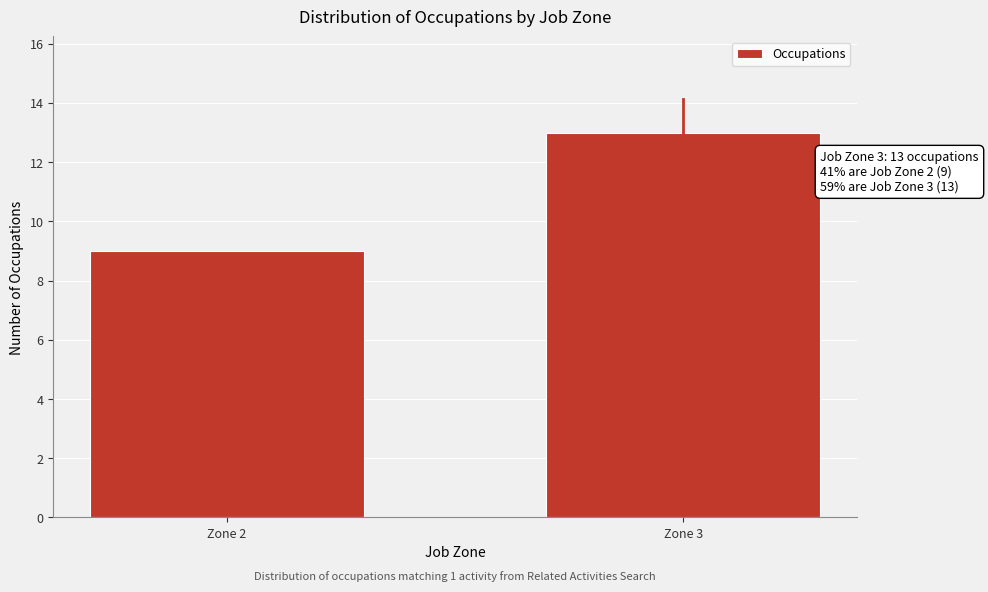

Reading right to left, transcribe all the data shown in this chart.

13	9